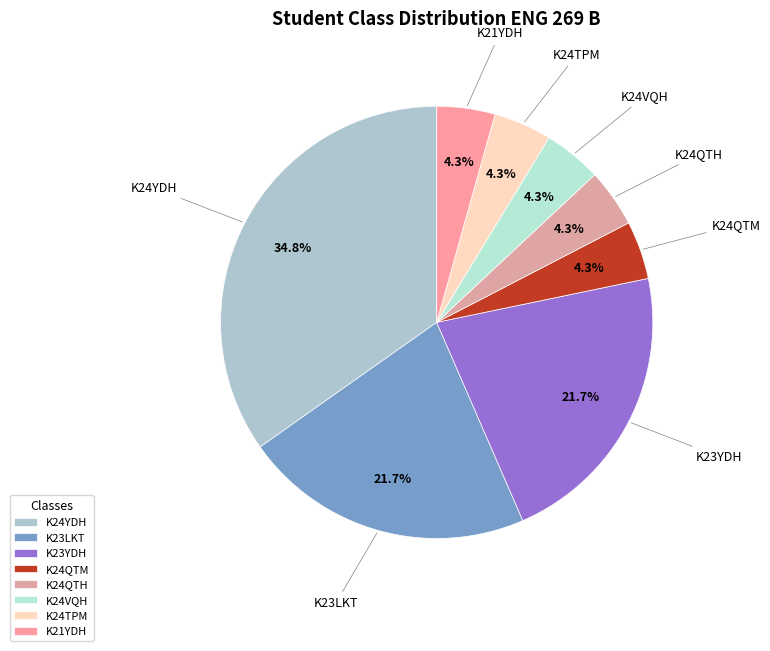

Does K24VQH account for over 50% of the chart?

No